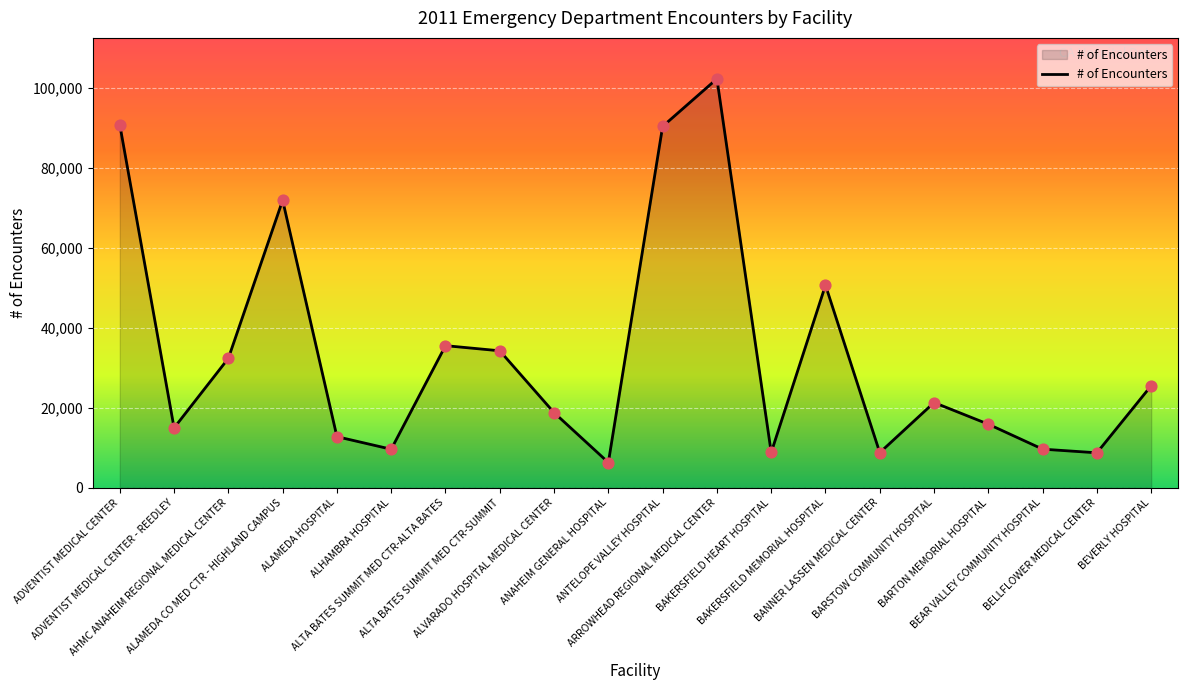

What is the change in value from BARTON MEMORIAL HOSPITAL to BEVERLY HOSPITAL?

+9629